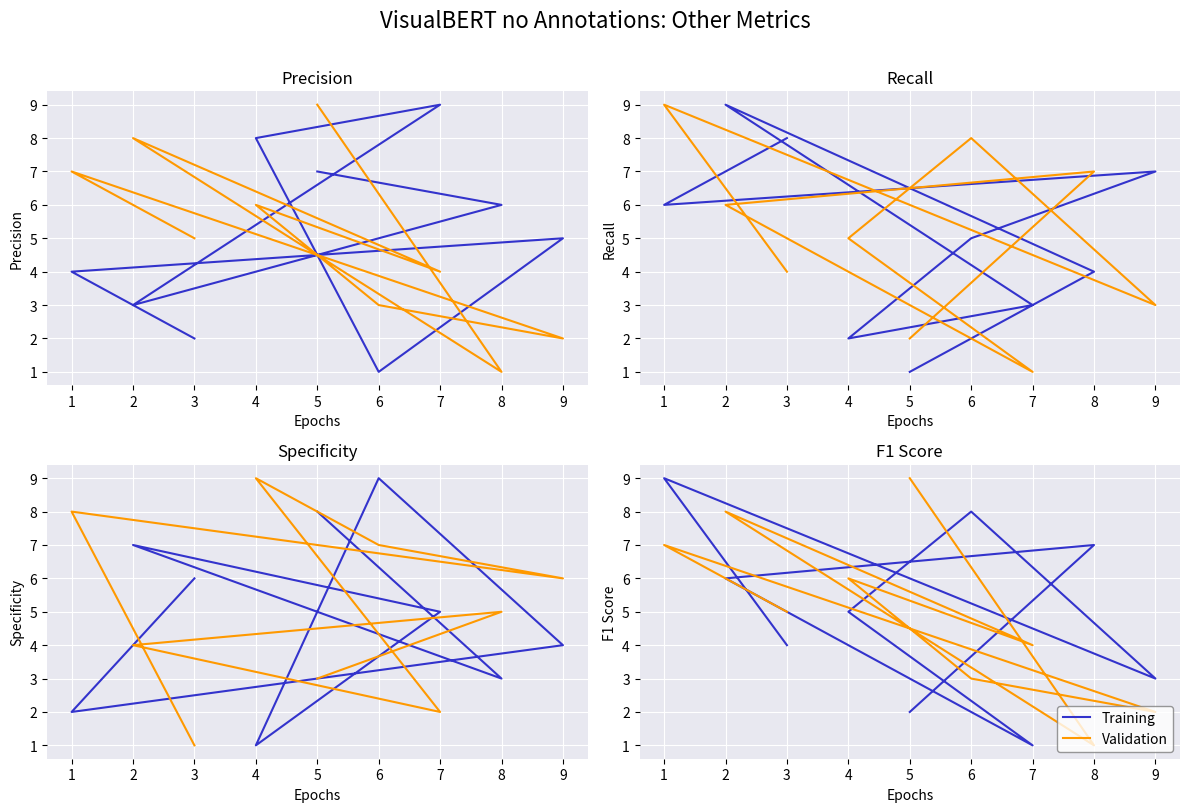

Is this an area chart (filled region under the line)?

No